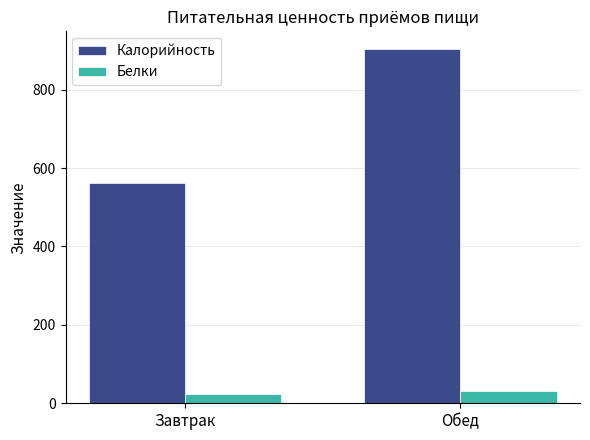

At which category is the sum across all series the highest?

Обед